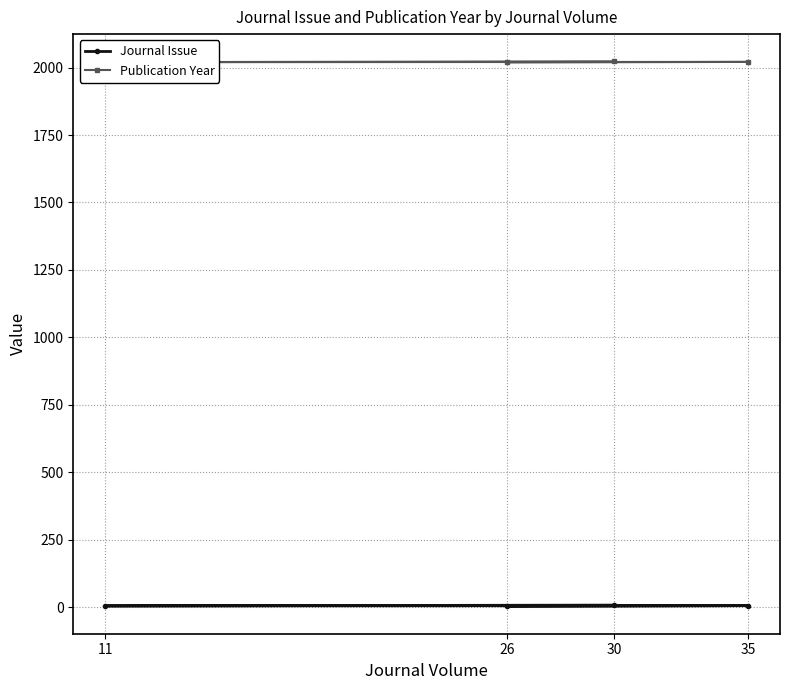

True or false: Journal Issue and Publication Year intersect in this chart.

False